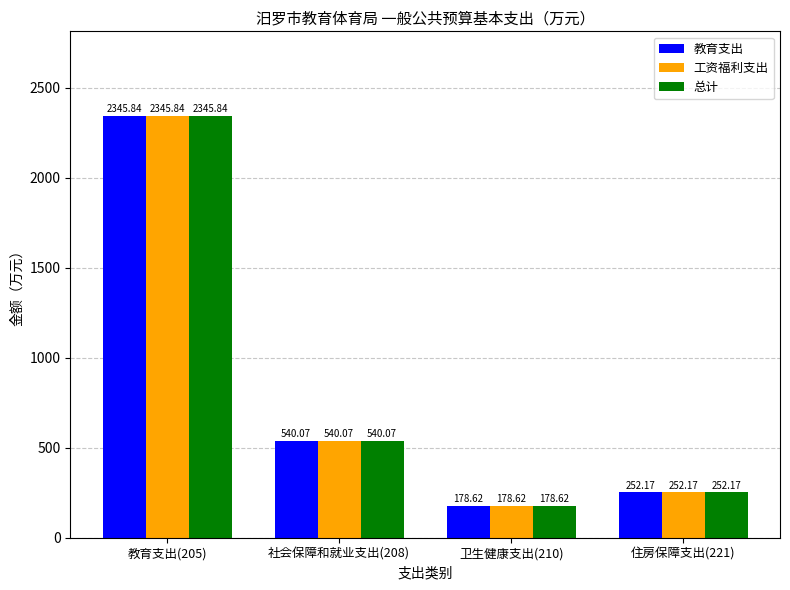

What is the sum of the 教育支出 values at 卫生健康支出(210) and 住房保障支出(221)?

430.8